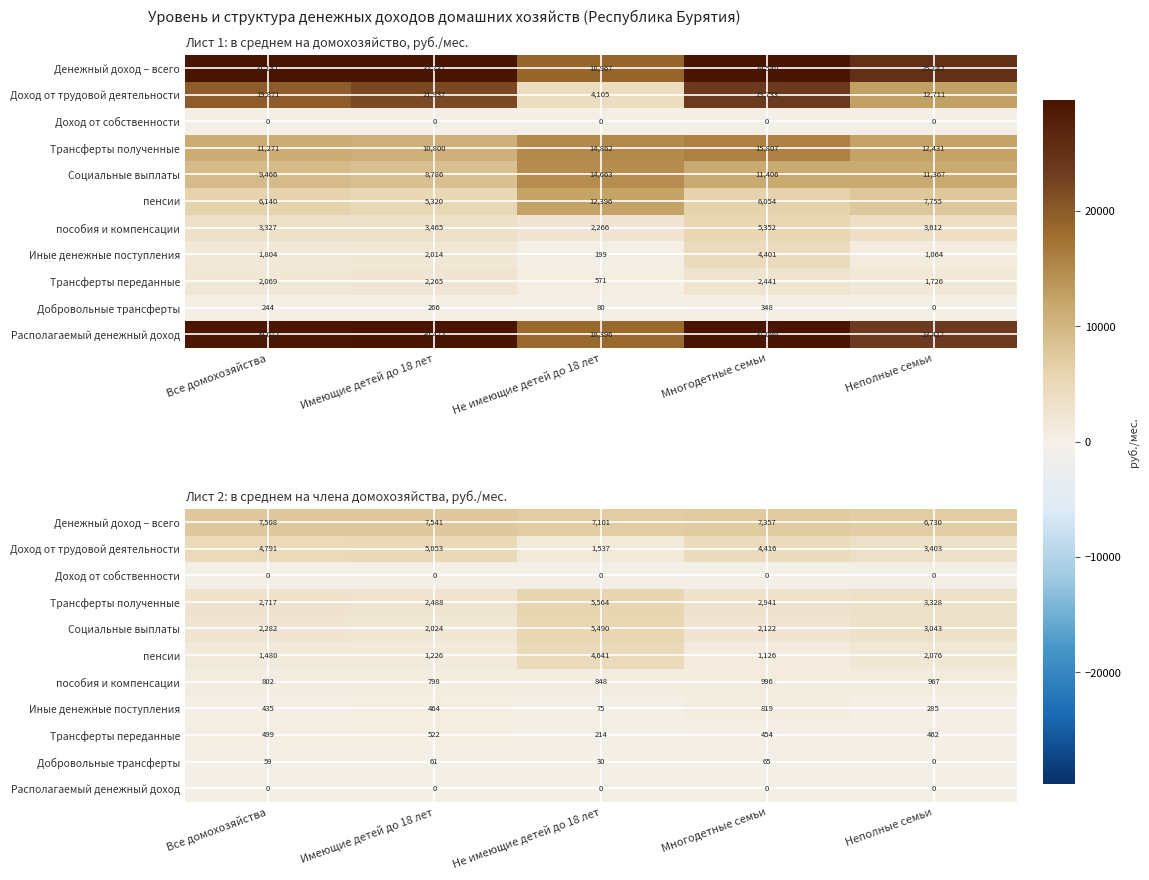

How many series are shown in this chart?

11